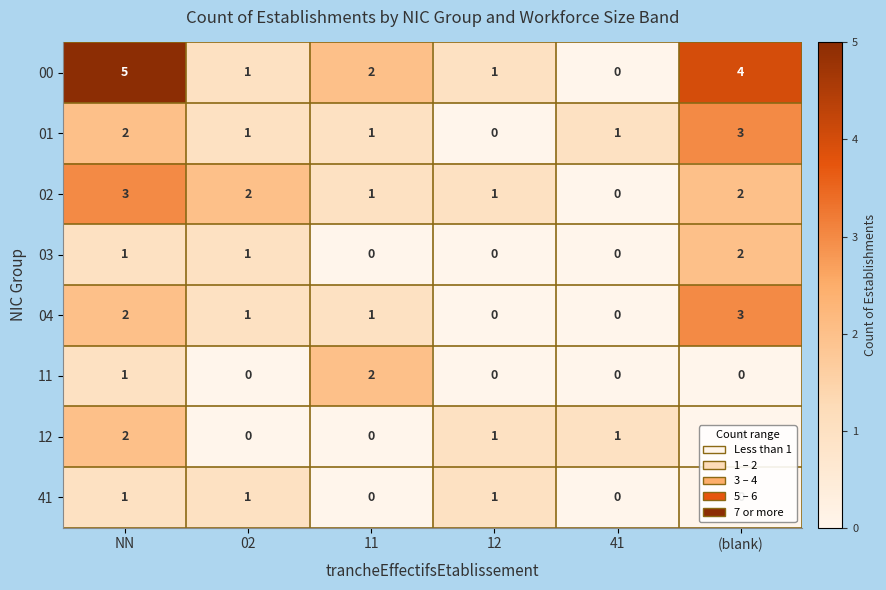

At which label does 01 first exceed 1?

NN